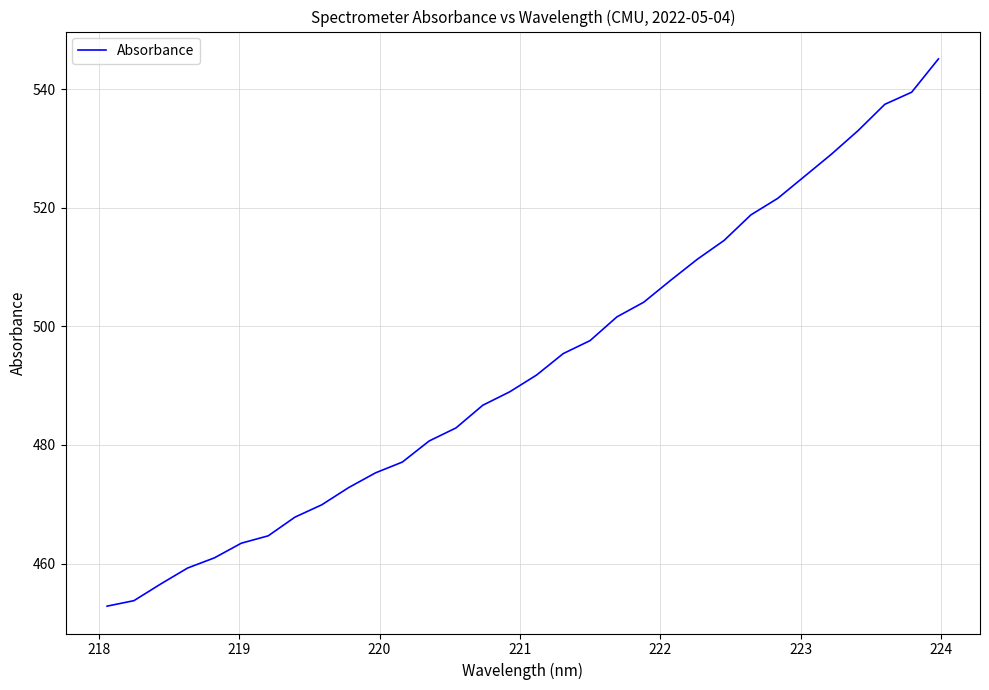

What is the maximum value shown in the chart?

545.1